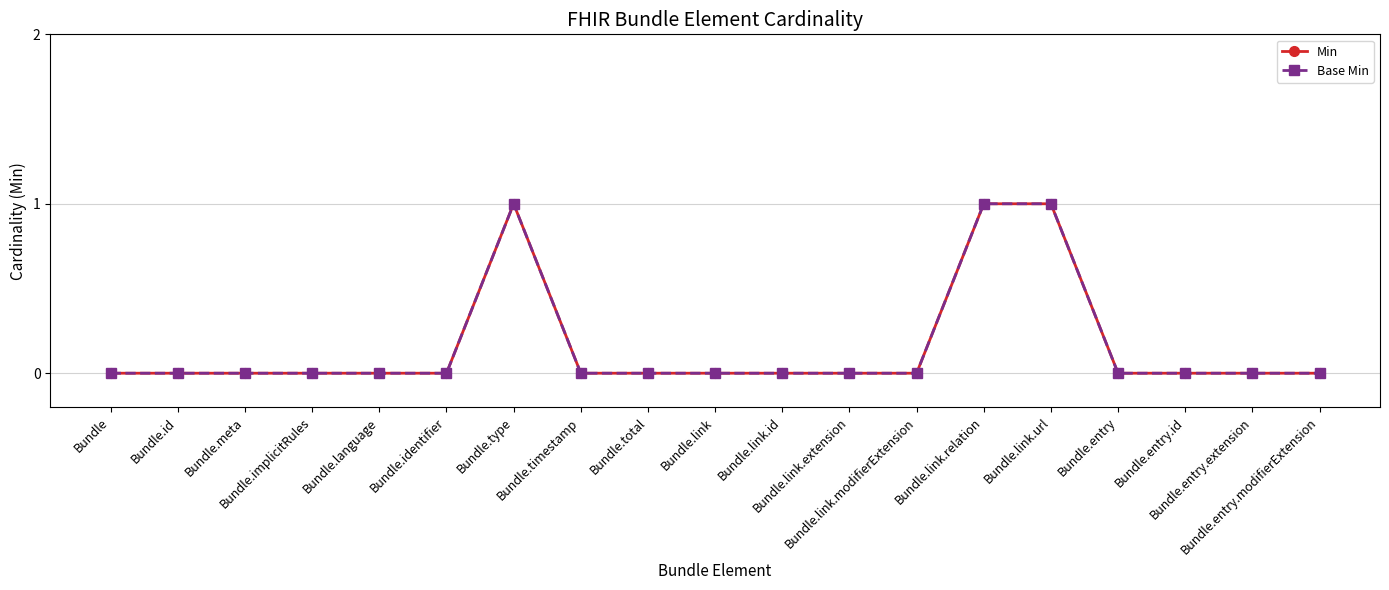

Is this an area chart (filled region under the line)?

No